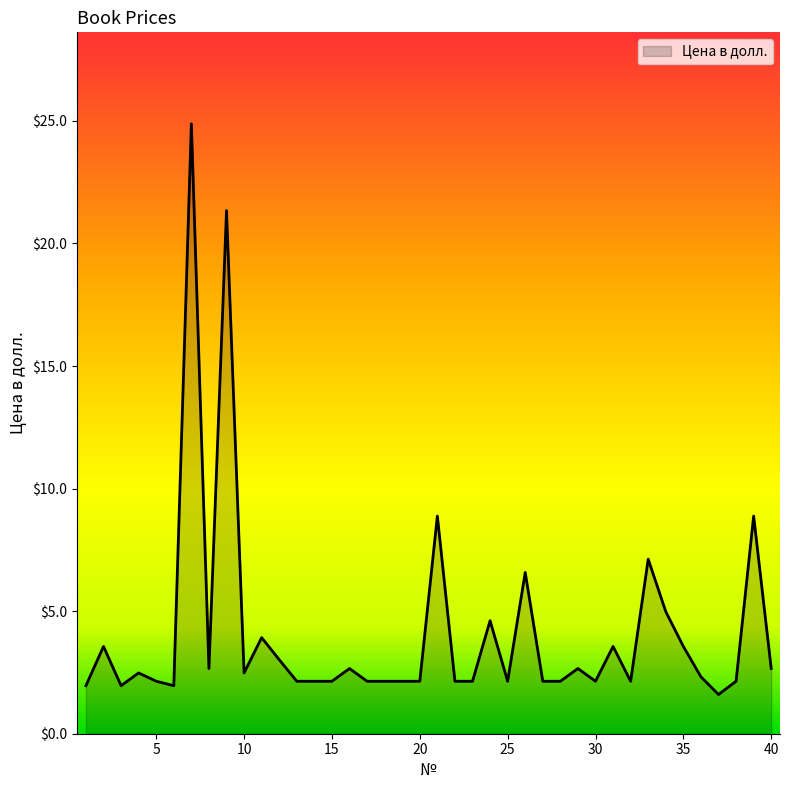

Reading right to left, list all the values displayed in this chart.

2.7	8.9	2.1	1.6	2.3	3.6	5.0	7.1	2.1	3.6	2.1	2.7	2.1	2.1	6.6	2.1	4.6	2.1	2.1	8.9	2.1	2.1	2.1	2.1	2.7	2.1	2.1	2.1	3.0	3.9	2.5	21.3	2.7	24.9	2.0	2.1	2.5	2.0	3.6	2.0